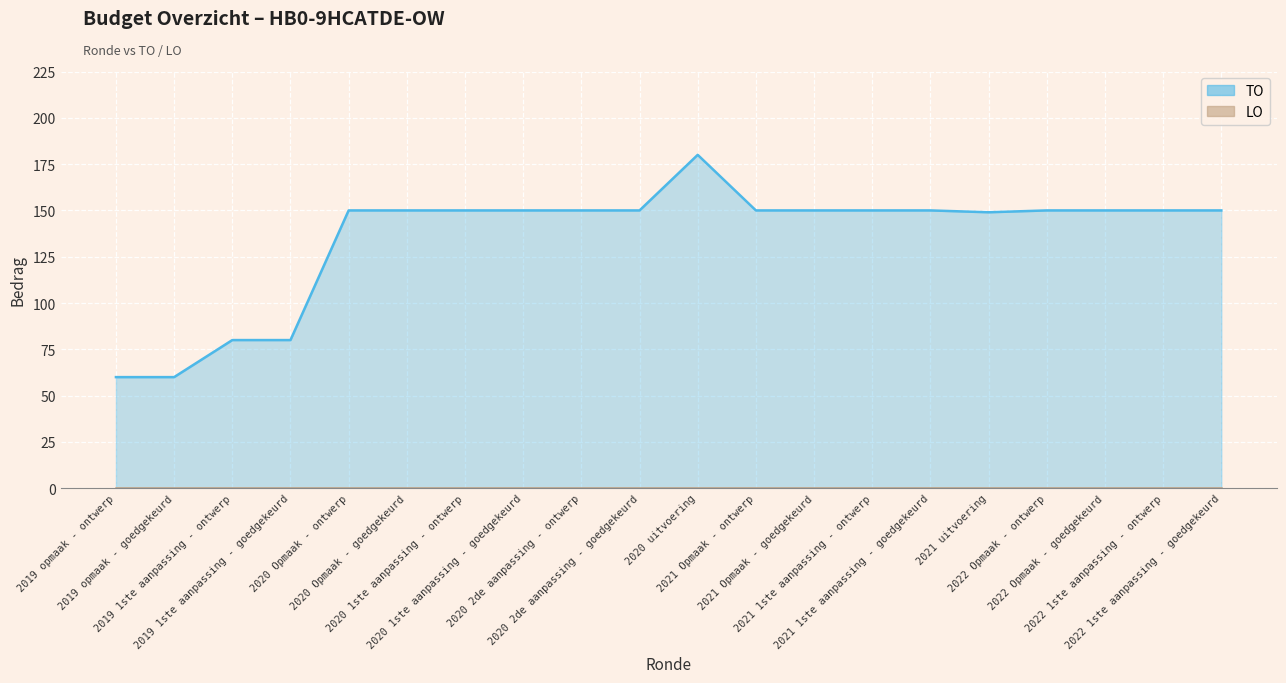

List the labels in order of value, smallest first.

2019 opmaak - ontwerp, 2019 opmaak - goedgekeurd, 2019 1ste aanpassing - ontwerp, 2019 1ste aanpassing - goedgekeurd, 2021 uitvoering, 2020 Opmaak - ontwerp, 2020 Opmaak - goedgekeurd, 2020 1ste aanpassing - ontwerp, 2020 1ste aanpassing - goedgekeurd, 2020 2de aanpassing - ontwerp, 2020 2de aanpassing - goedgekeurd, 2021 Opmaak - ontwerp, 2021 Opmaak - goedgekeurd, 2021 1ste aanpassing - ontwerp, 2021 1ste aanpassing - goedgekeurd, 2022 Opmaak - ontwerp, 2022 Opmaak - goedgekeurd, 2022 1ste aanpassing - ontwerp, 2022 1ste aanpassing - goedgekeurd, 2020 uitvoering